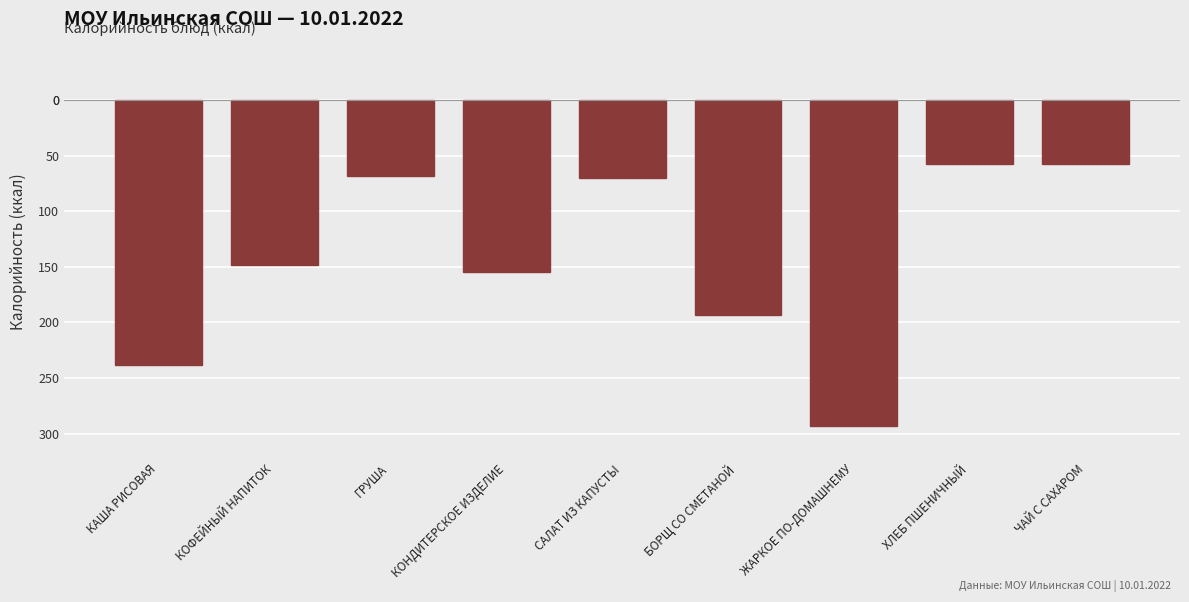

What is the label of the 4th bar from the left?

КОНДИТЕРСКОЕ ИЗДЕЛИЕ